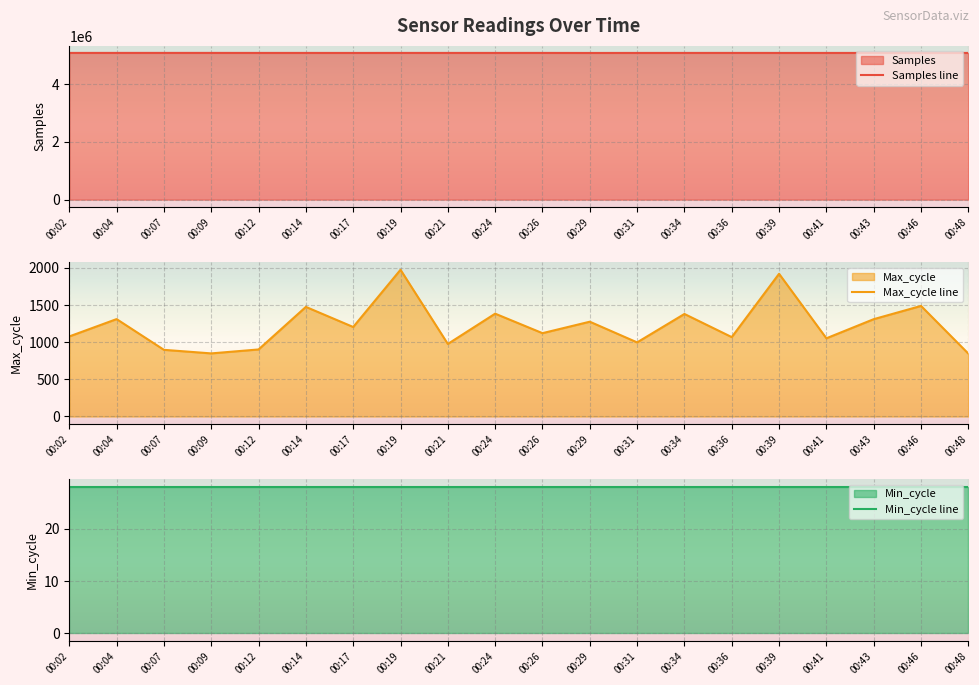

Is the value of Max_cycle line at 00:34 greater than the value of Min_cycle line at 00:19?

Yes